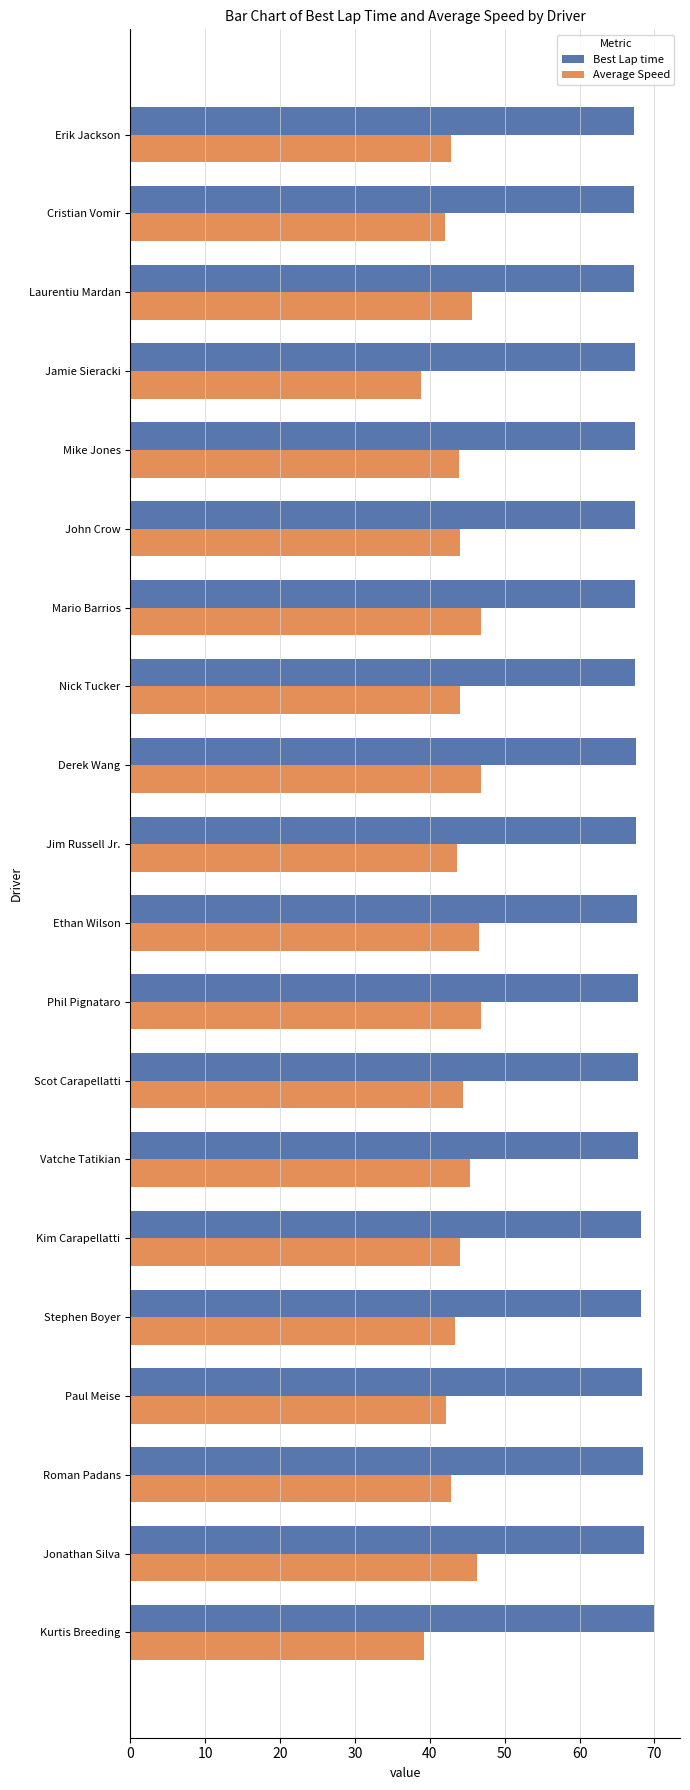

Read the Best Lap time value at Kim Carapellatti.

68.2